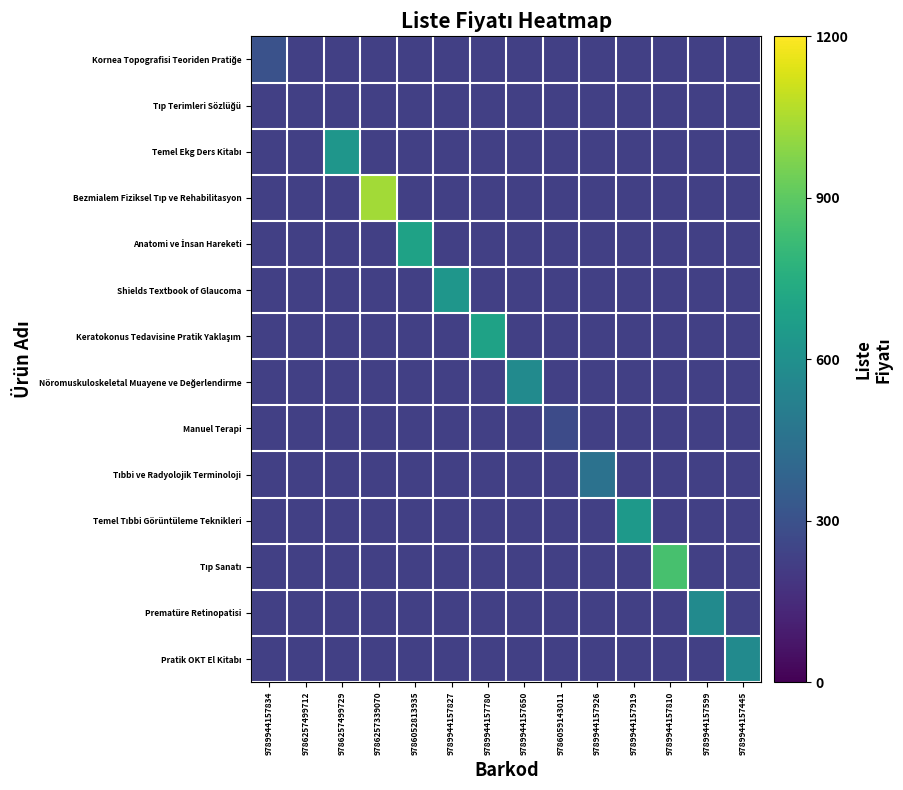

How many data points does each series have?

14